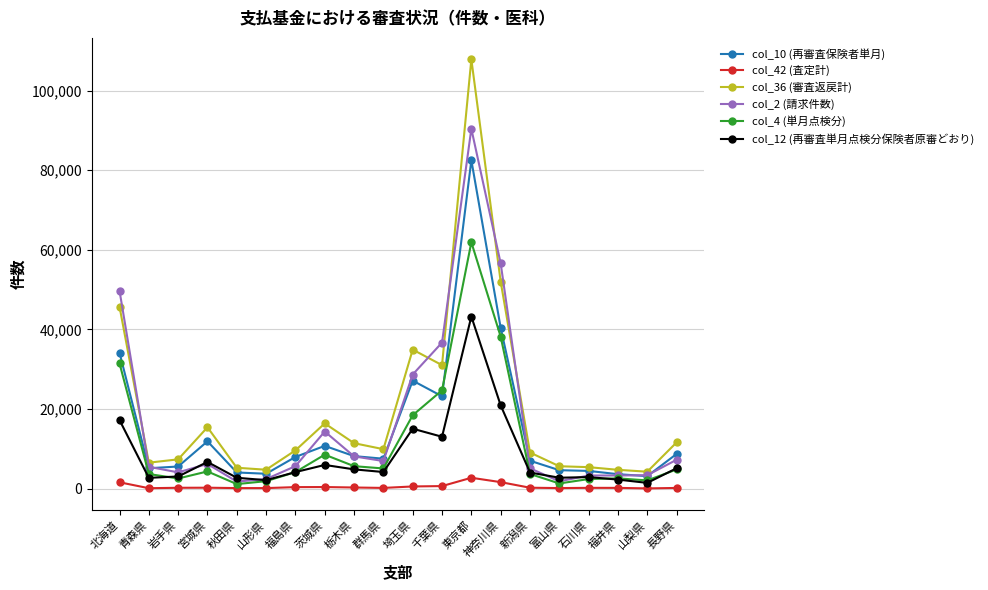

Between which two adjacent categories do col_4 (単月点検分) and col_10 (再審査保険者単月) first intersect?

埼玉県 and 千葉県